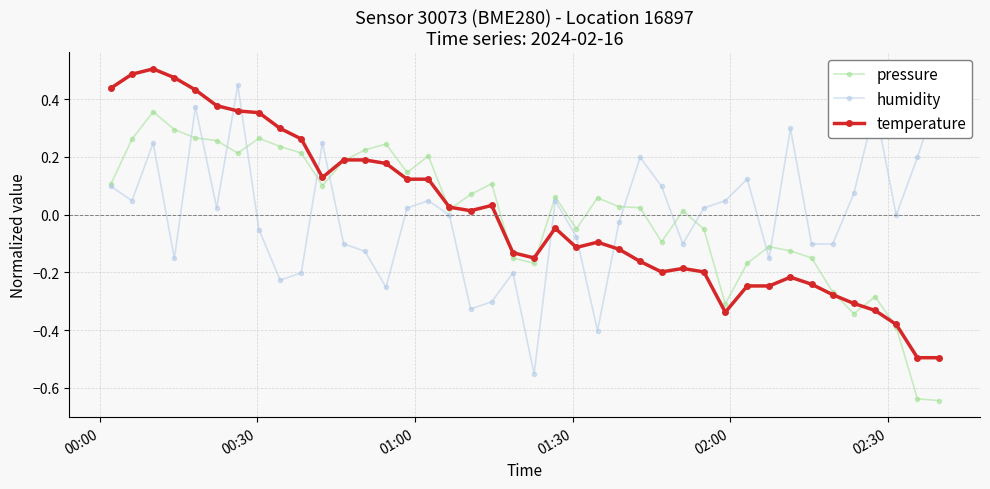

Rank the series by their maximum value, from lowest to highest.

pressure, humidity, temperature